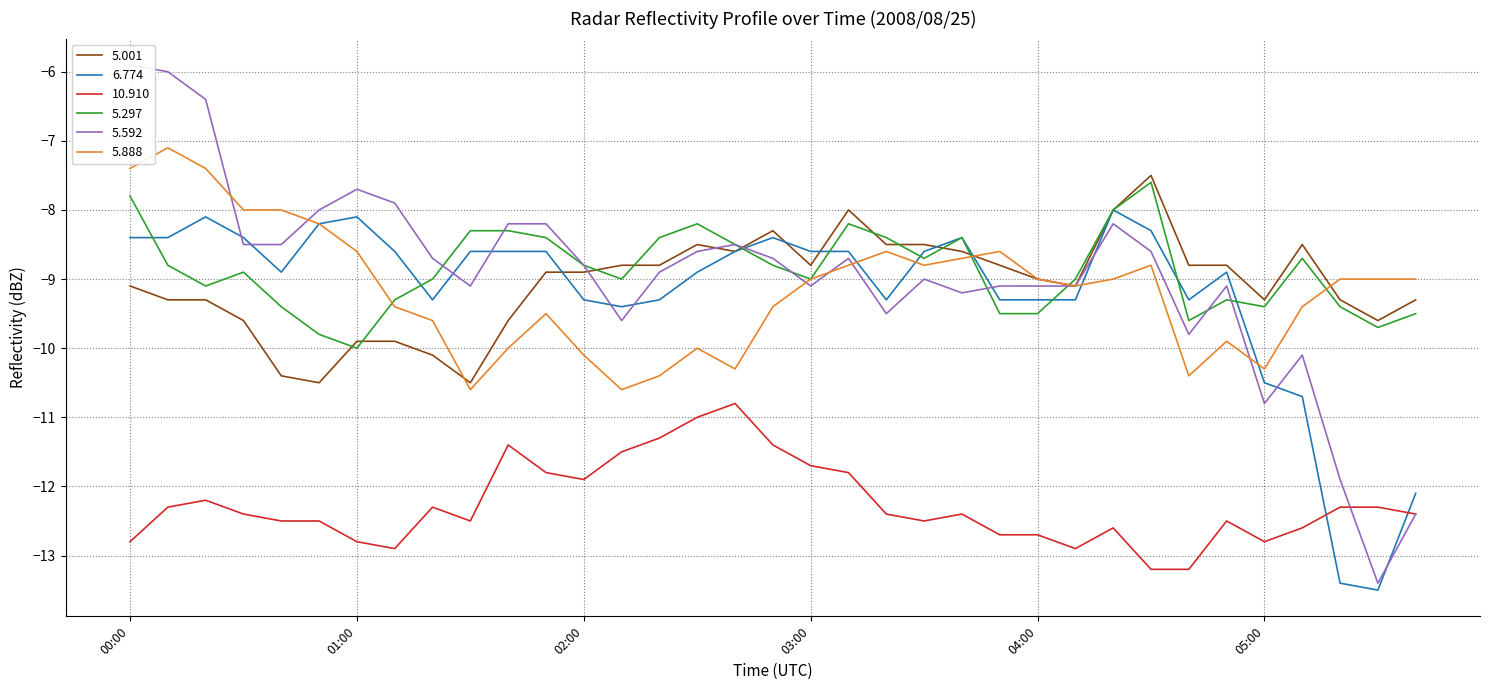

True or false: 5.297 has a value of -12.5 at 01:20.

False